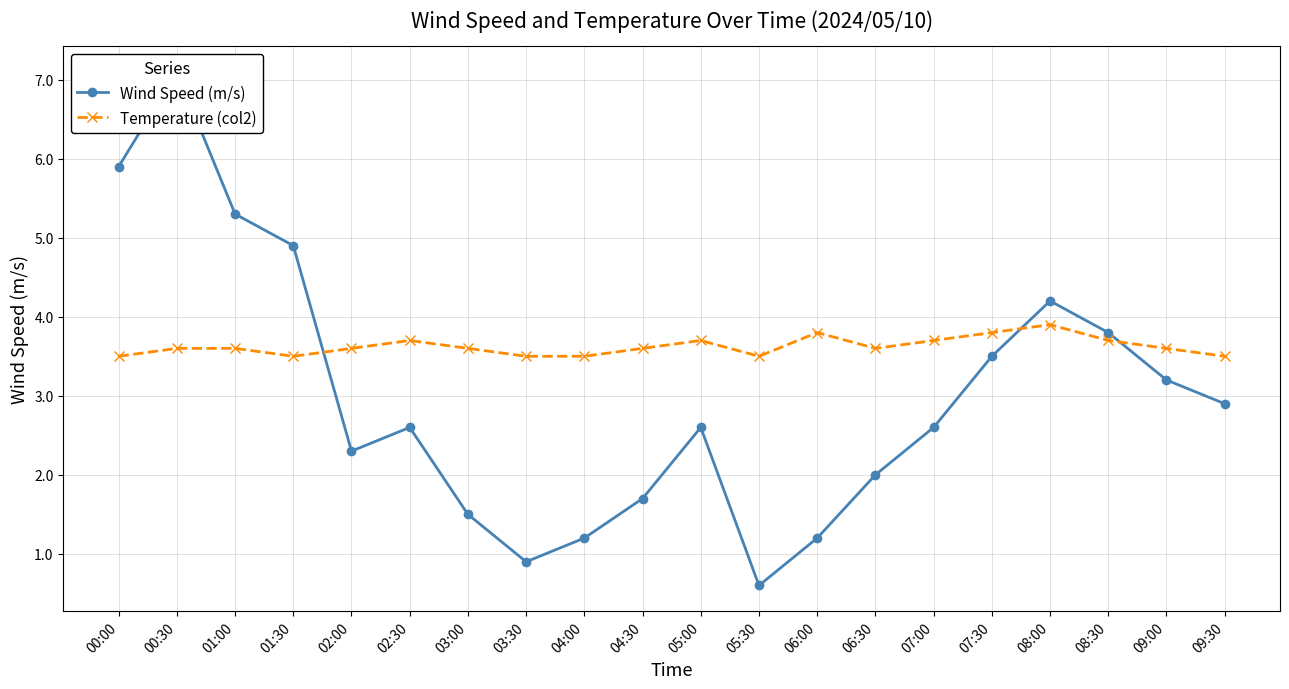

In Temperature (col2), how many points are lower than both neighbors (excluding endpoints)?

3